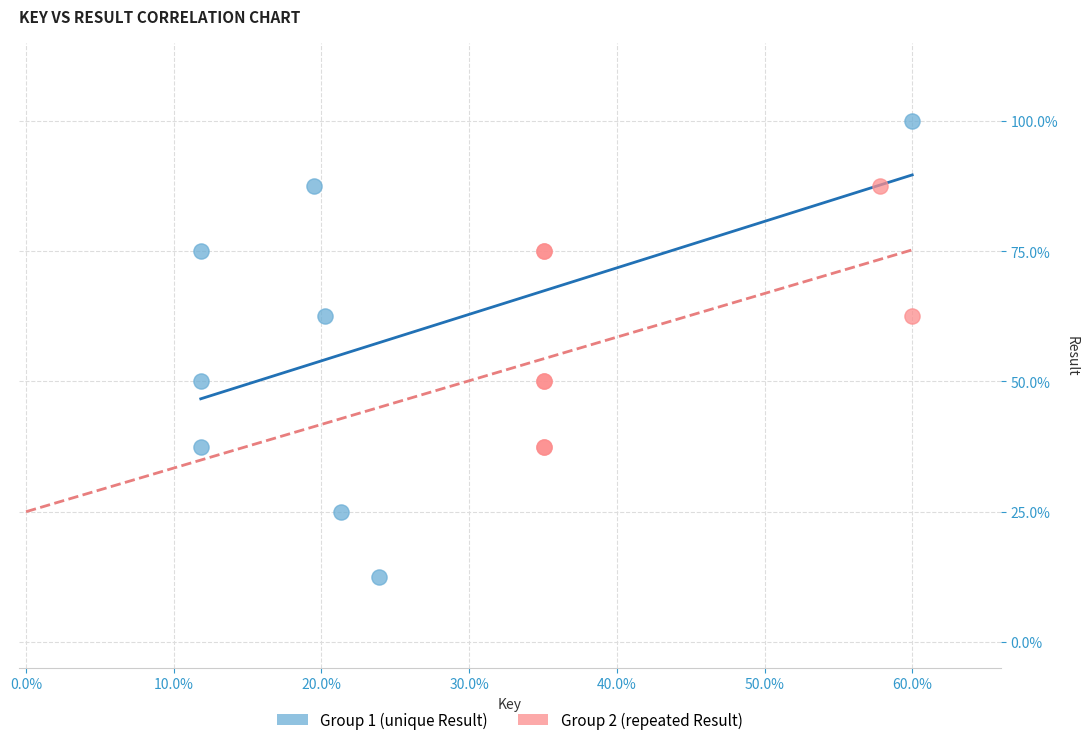

Which series has the largest Y range (max minus min)?

Group 1 (unique Result)